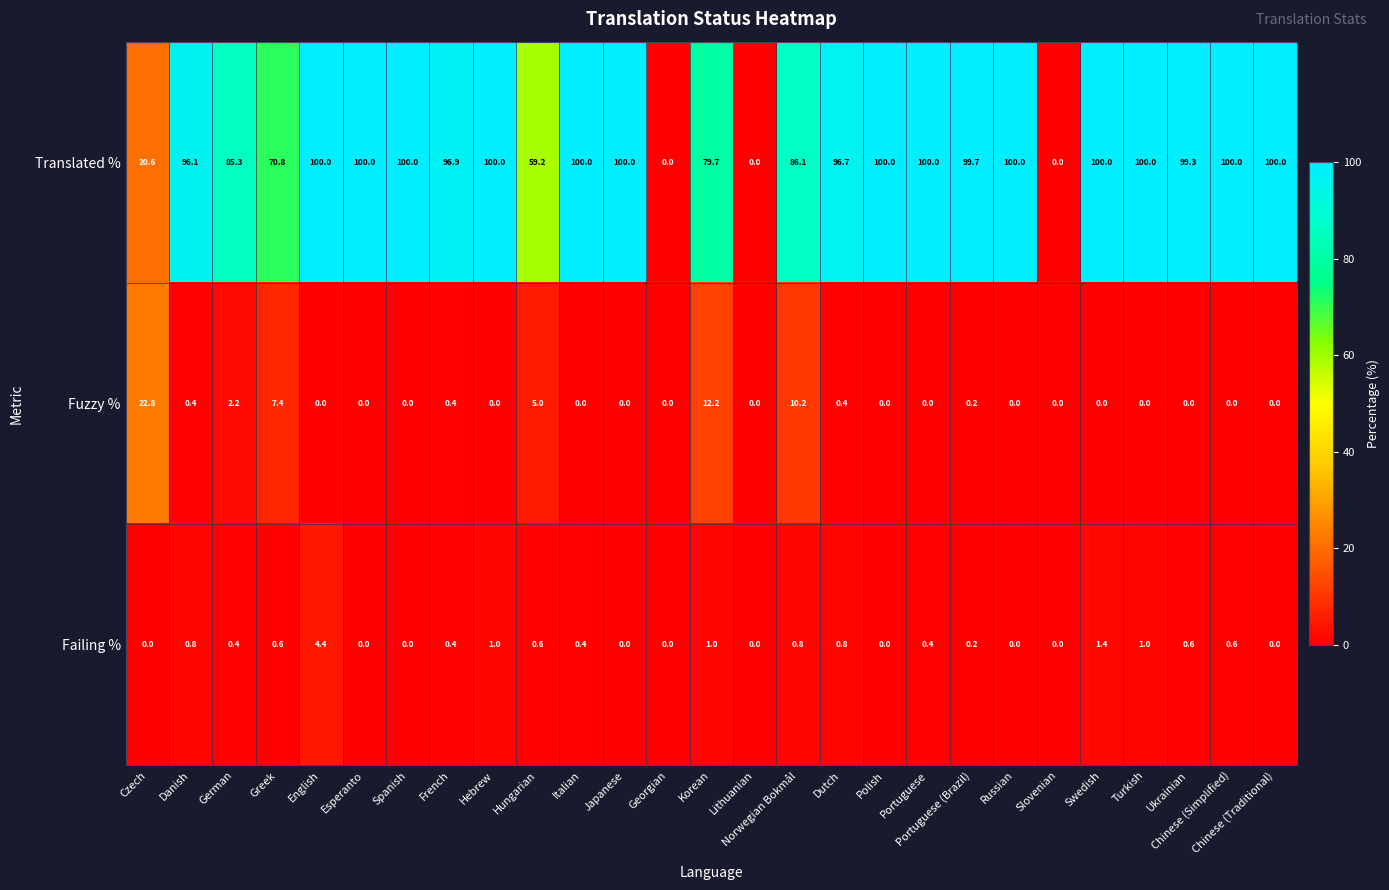

Count the number of data series in this chart.

3